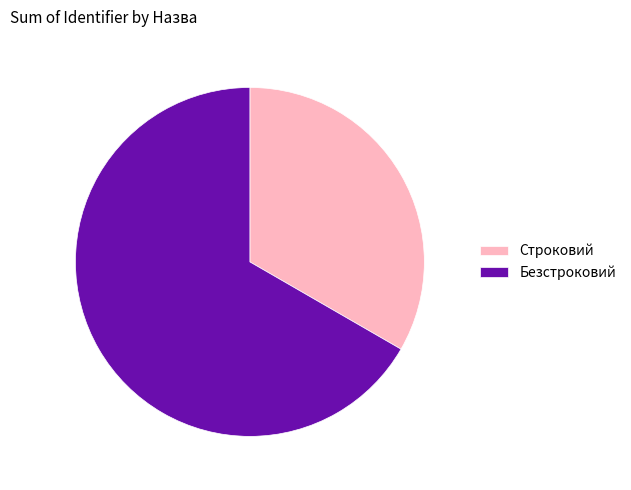

Do Безстроковий and Строковий together represent more than half of the pie?

Yes